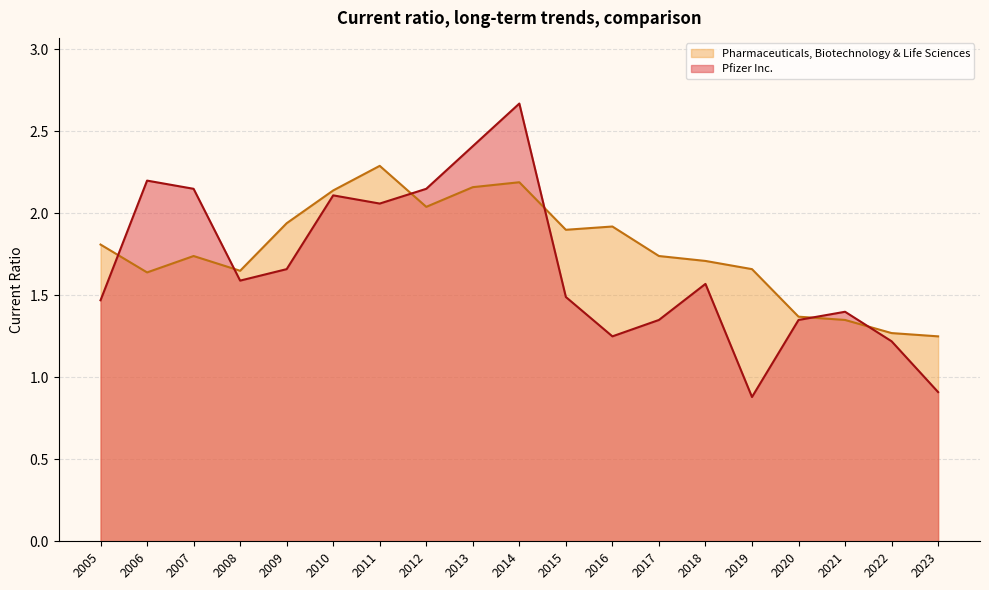

The Pharmaceuticals, Biotechnology & Life Sciences series shows 1.7 at 2007. True or false?

True